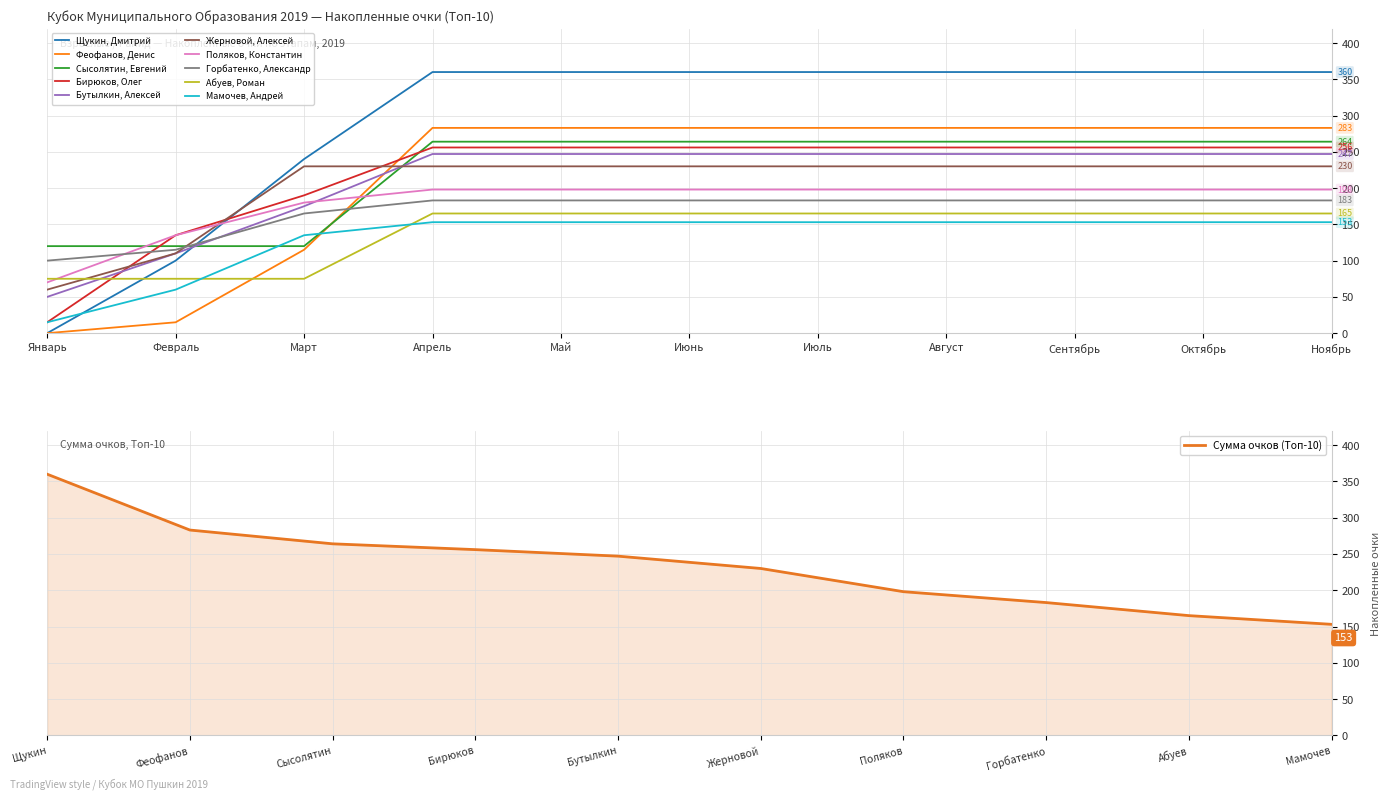

True or false: Сумма очков (Топ-10) has a value of 73 at Поляков.

False